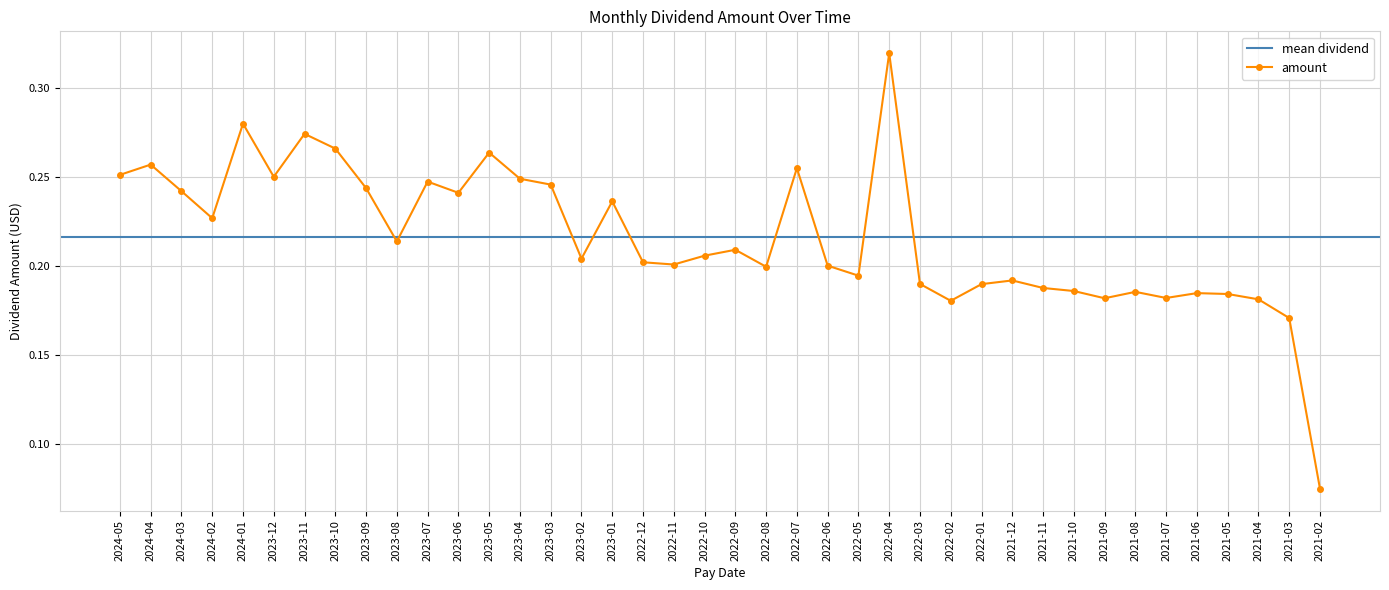

True or false: the data has more than 0 interior local peaks.

True